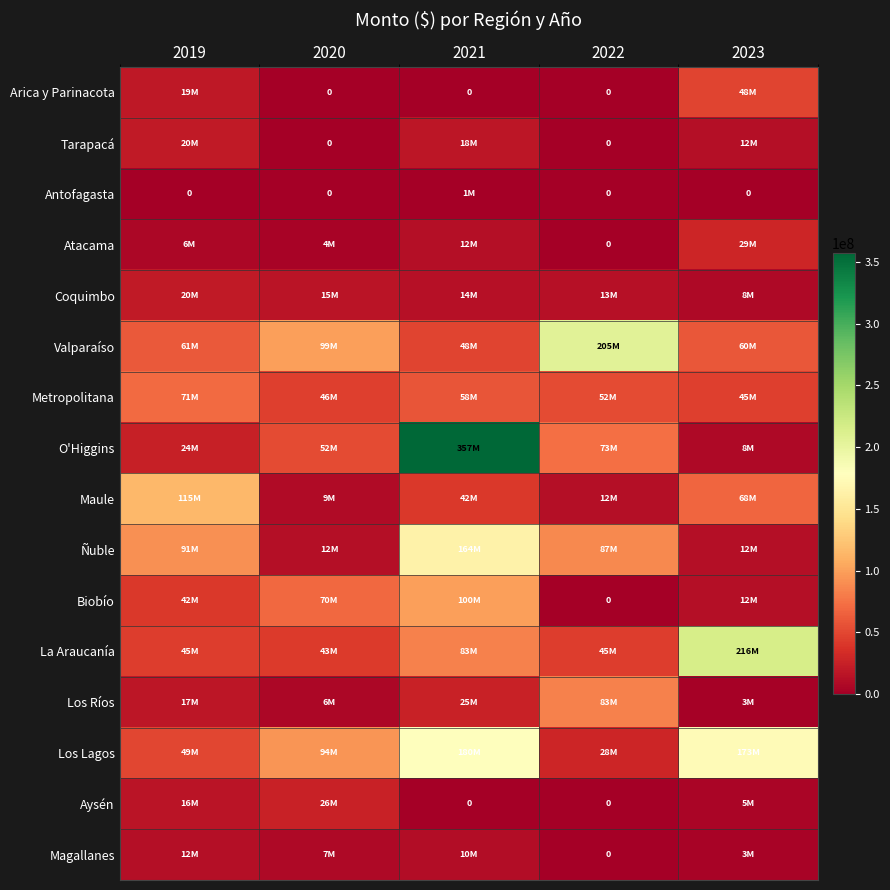

The La Araucanía series shows 70948268 at 2019. True or false?

False